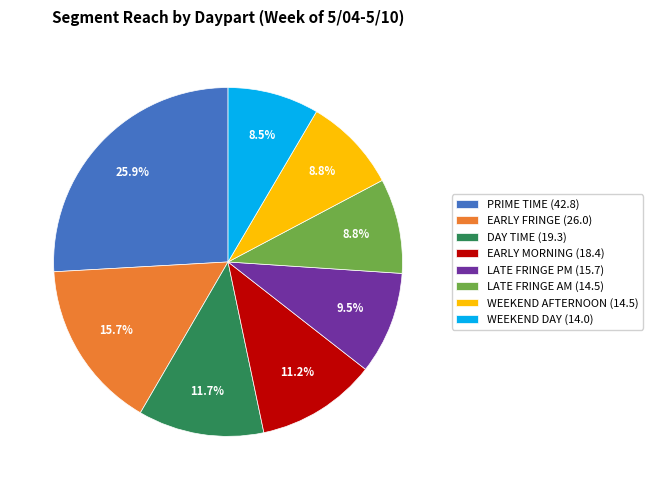

How much of the chart is everything except LATE FRINGE PM (15.7)?

90.5%